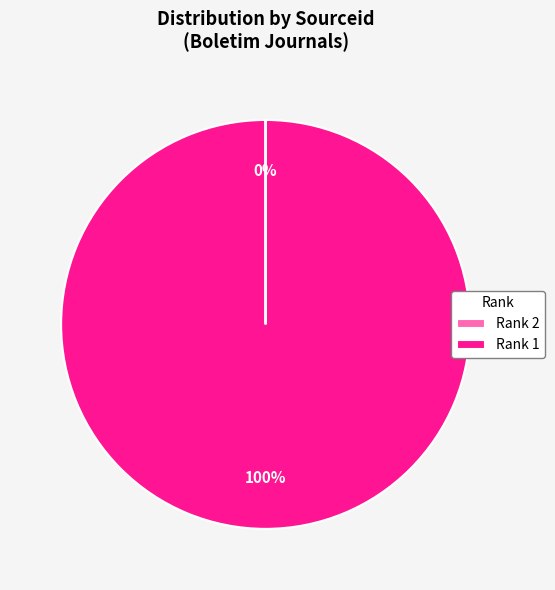

Is it true that Rank 1 is 91% of the pie?

False